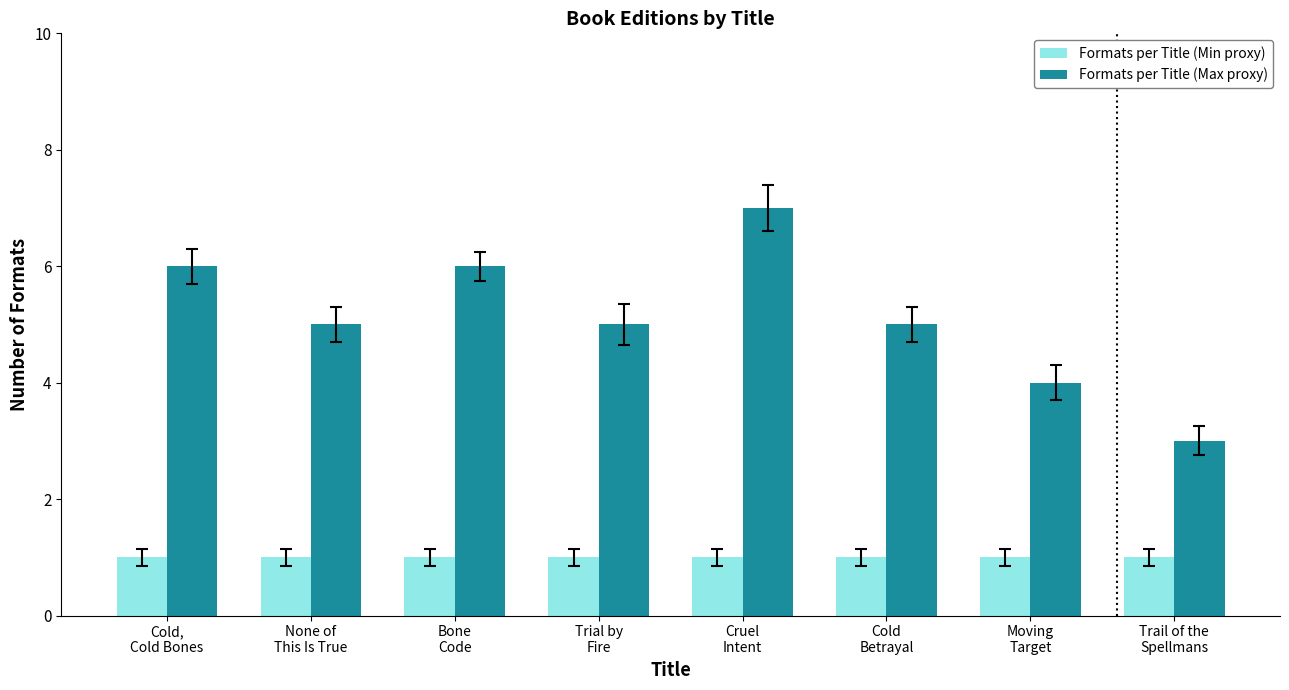

Reading left to right, list all the values displayed in this chart.

Formats per Title (Min proxy): 1	1	1	1	1	1	1	1
Formats per Title (Max proxy): 6	5	6	5	7	5	4	3